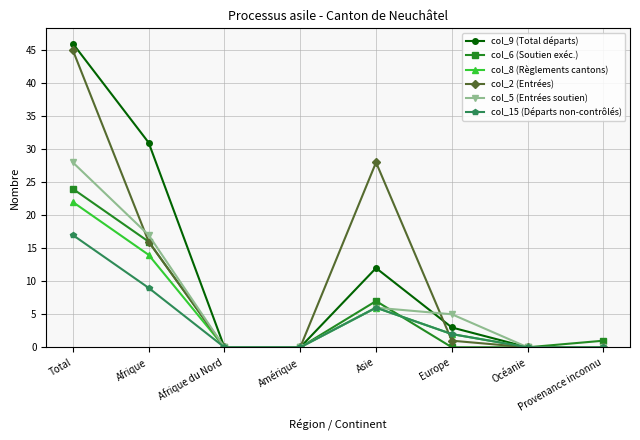

How many interior local peaks does the col_6 (Soutien exéc.) series have?

1